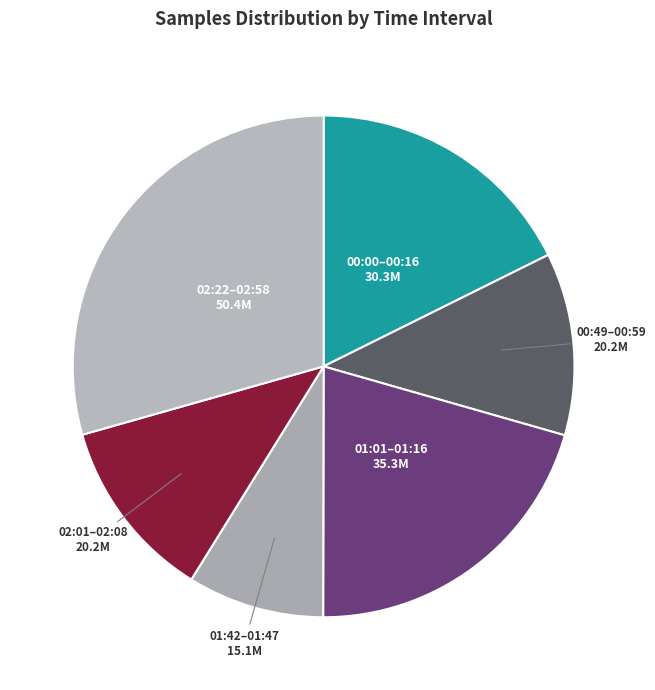

How many segments does this pie chart have?

6